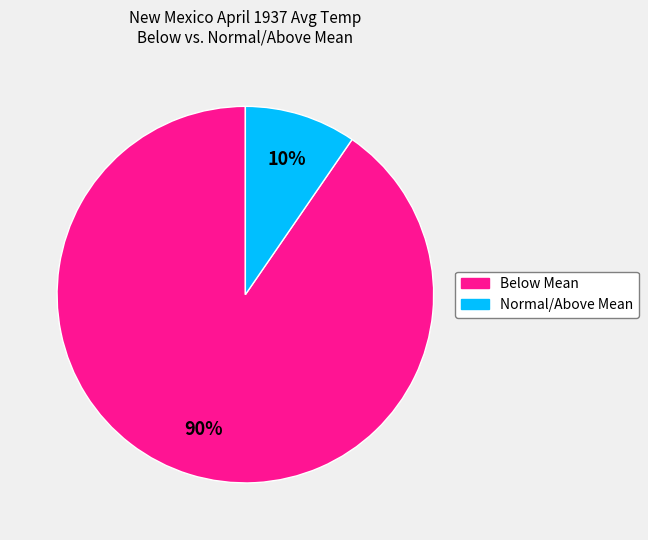

Is there any slice that represents more than half of the pie?

Yes